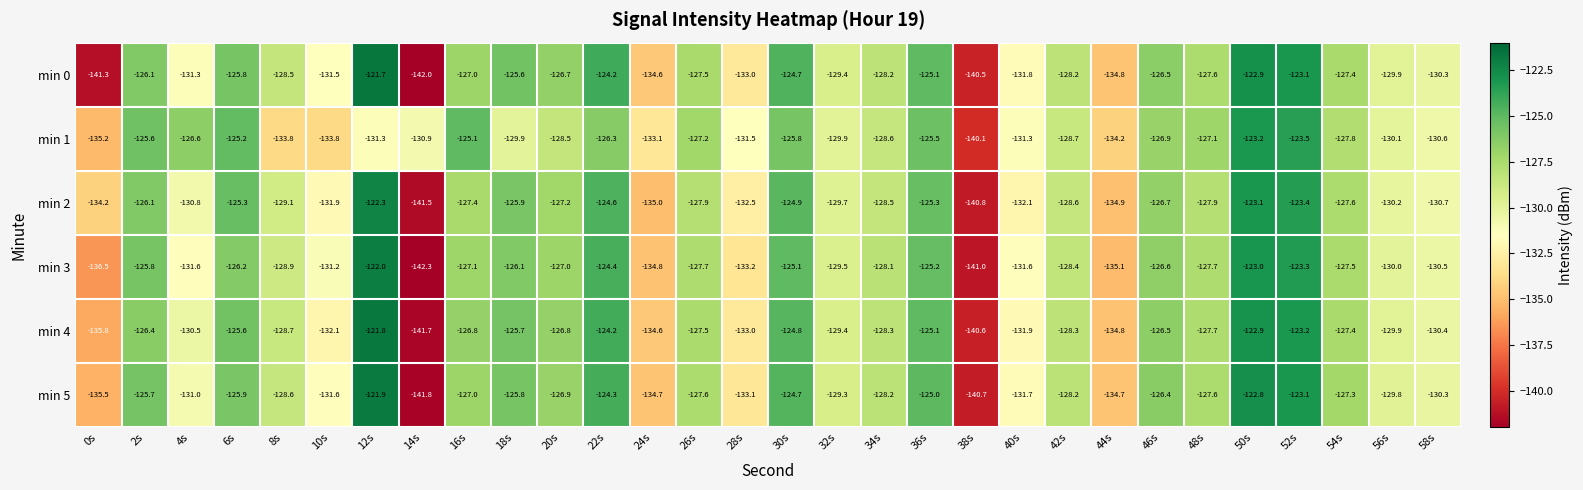

How many distinct data groups are displayed?

6